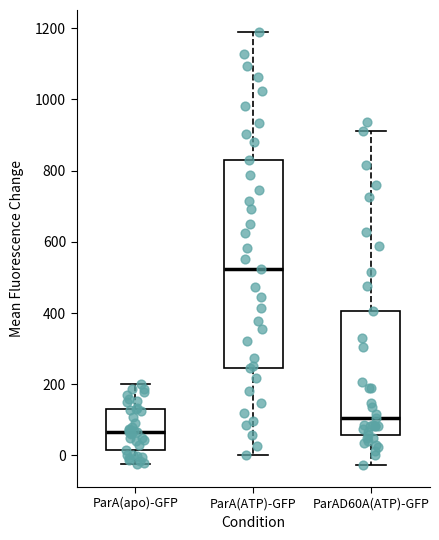

Reading left to right, transcribe this box plot: for each box, give where its median line is, the range the box spans, and where its two whiskers end, as read against the y-axis. The values are not printed on the chart, so give them approximately, as read against the axis.

ParA(apo)-GFP: median 60, box 20 to 120, whiskers -20 to 200
ParA(ATP)-GFP: median 520, box 240 to 820, whiskers 0 to 1200
ParAD60A(ATP)-GFP: median 100, box 60 to 400, whiskers -20 to 900